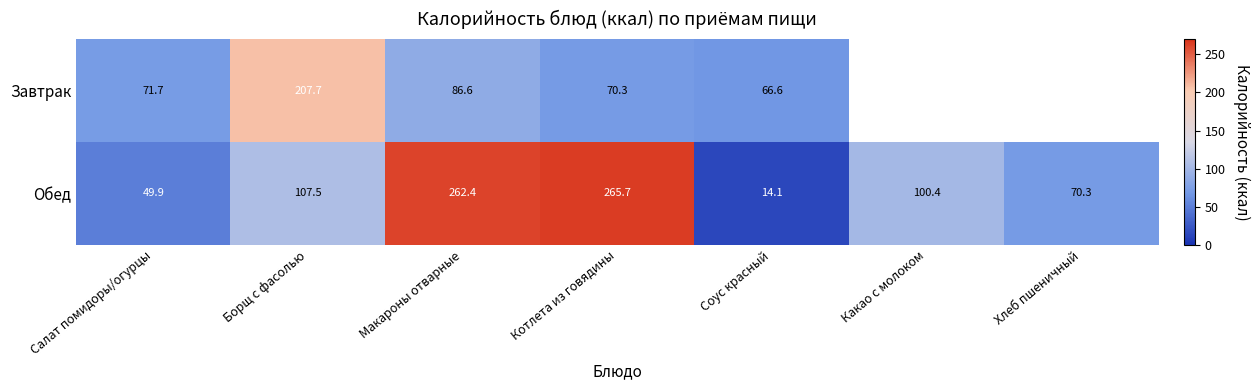

What is the highest value of the Обед series?

265.7